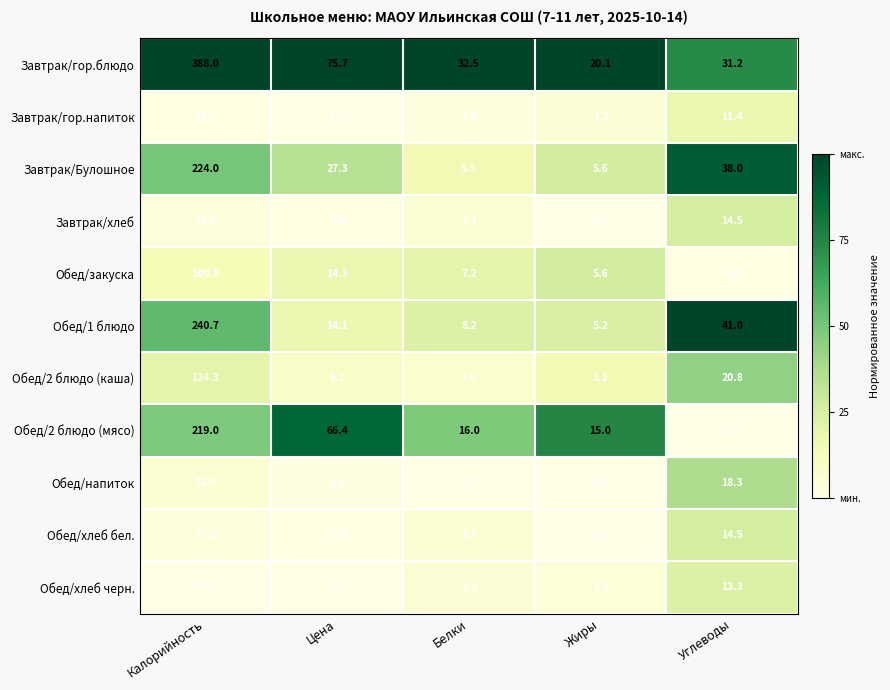

At how many categories does at least one series exceed 0?

5